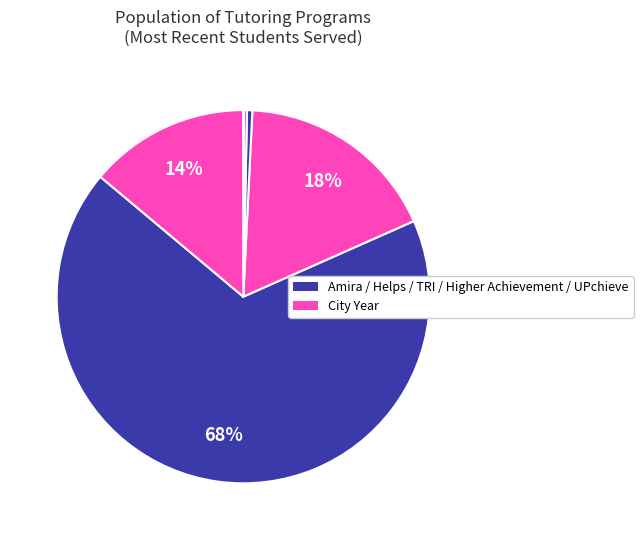

To the nearest percent, what is the difference between the largest and smallest slice percentages?

68%